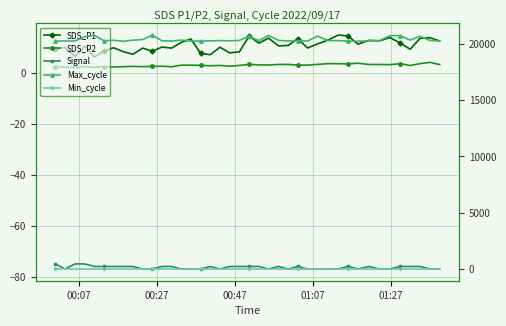

Reading left to right, list all the values displayed in this chart.

SDS_P1: 9.4	9.8	6.3	10.4	6.1	8.5	9.7	8.2	7.2	9.6	8.3	10.0	9.6	11.8	13.2	7.6	7.0	9.9	7.7	8.1	14.3	11.5	13.5	10.5	10.6	13.3	9.6	11.3	12.7	14.7	14.4	11.1	12.6	12.4	13.7	11.5	9.1	13.4	13.7	12.4
SDS_P2: 2.4	2.1	2.0	2.4	2.0	2.3	2.2	2.3	2.4	2.3	2.4	2.5	2.3	2.9	2.9	2.8	2.7	2.8	2.5	2.8	3.2	3.0	3.0	3.2	3.2	2.9	2.9	3.2	3.5	3.5	3.4	3.7	3.2	3.2	3.1	3.5	2.8	3.5	4.0	3.1
Signal: -75.0	-77.0	-75.0	-75.0	-76.0	-76.0	-76.0	-76.0	-76.0	-77.0	-77.0	-76.0	-76.0	-77.0	-77.0	-77.0	-76.0	-77.0	-76.0	-76.0	-76.0	-76.0	-77.0	-76.0	-77.0	-76.0	-77.0	-77.0	-77.0	-77.0	-76.0	-77.0	-76.0	-77.0	-77.0	-76.0	-76.0	-76.0	-77.0	-77.0
Max_cycle: 20219.0	20234.0	20235.0	20616.0	20732.0	20254.0	20295.0	20210.0	20306.0	20364.0	20753.0	20250.0	20231.0	20310.0	20230.0	20223.0	20246.0	20270.0	20246.0	20286.0	20635.0	20265.0	20724.0	20287.0	20235.0	20234.0	20233.0	20668.0	20273.0	20262.0	20229.0	20207.0	20250.0	20257.0	20702.0	20713.0	20313.0	20644.0	20283.0	20234.0
Min_cycle: 28.0	28.0	28.0	28.0	28.0	28.0	28.0	28.0	28.0	28.0	28.0	28.0	28.0	28.0	28.0	28.0	28.0	28.0	28.0	28.0	28.0	28.0	28.0	28.0	28.0	28.0	28.0	28.0	28.0	28.0	28.0	28.0	28.0	28.0	28.0	28.0	28.0	28.0	28.0	28.0